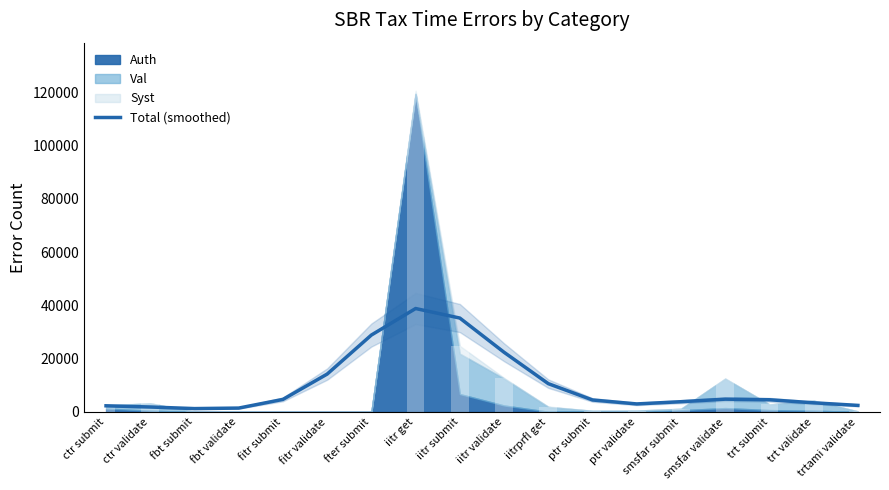

What is the sum of the values at trt validate and iitr submit?

38646.5